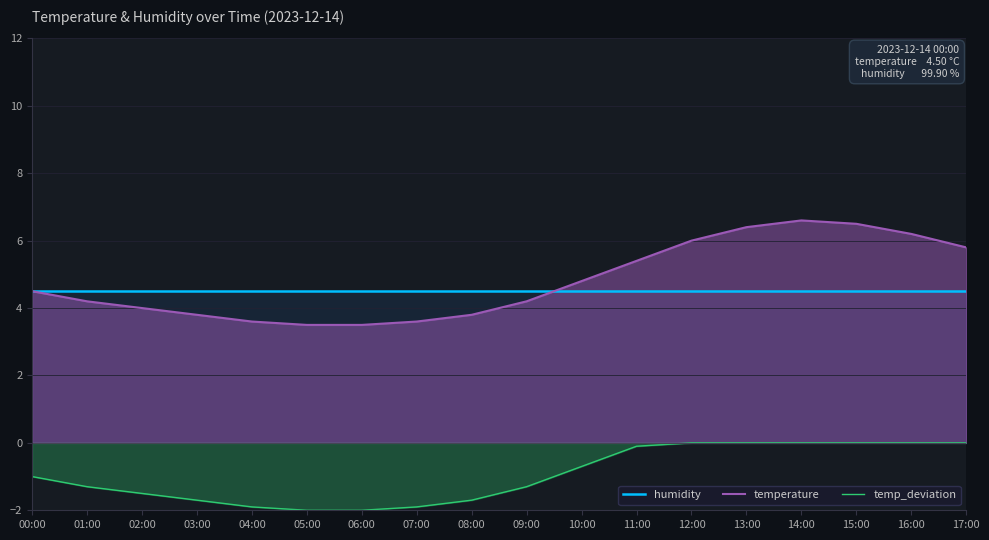

What is the difference between the maximum and second lowest values in the temperature series?

3.1